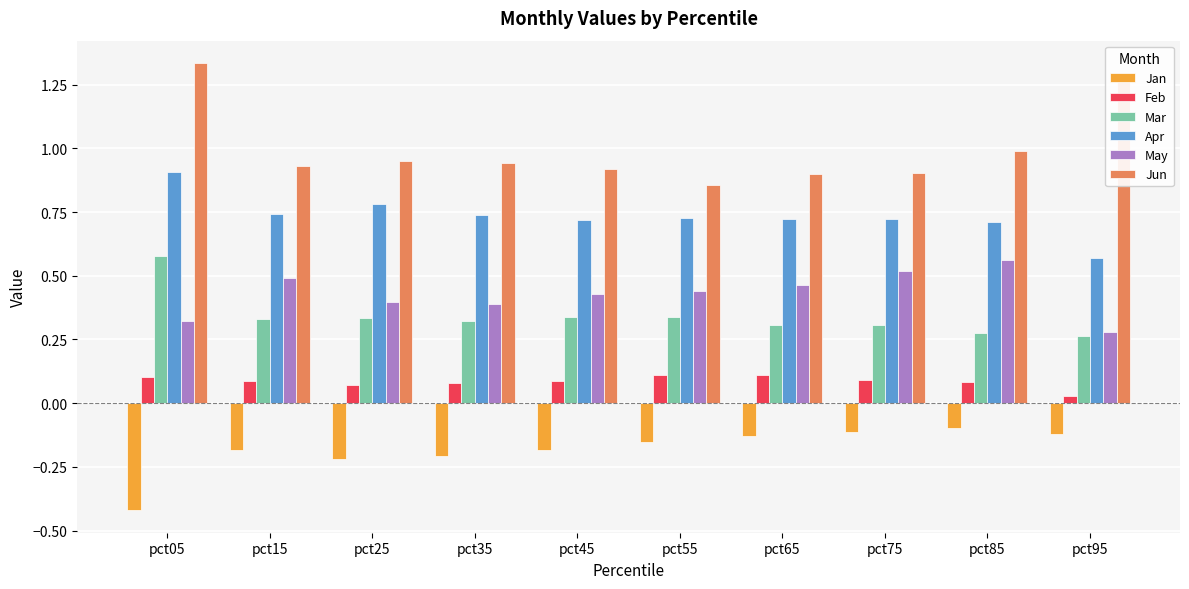

What is the difference between the highest and lowest values at pct35?

1.2